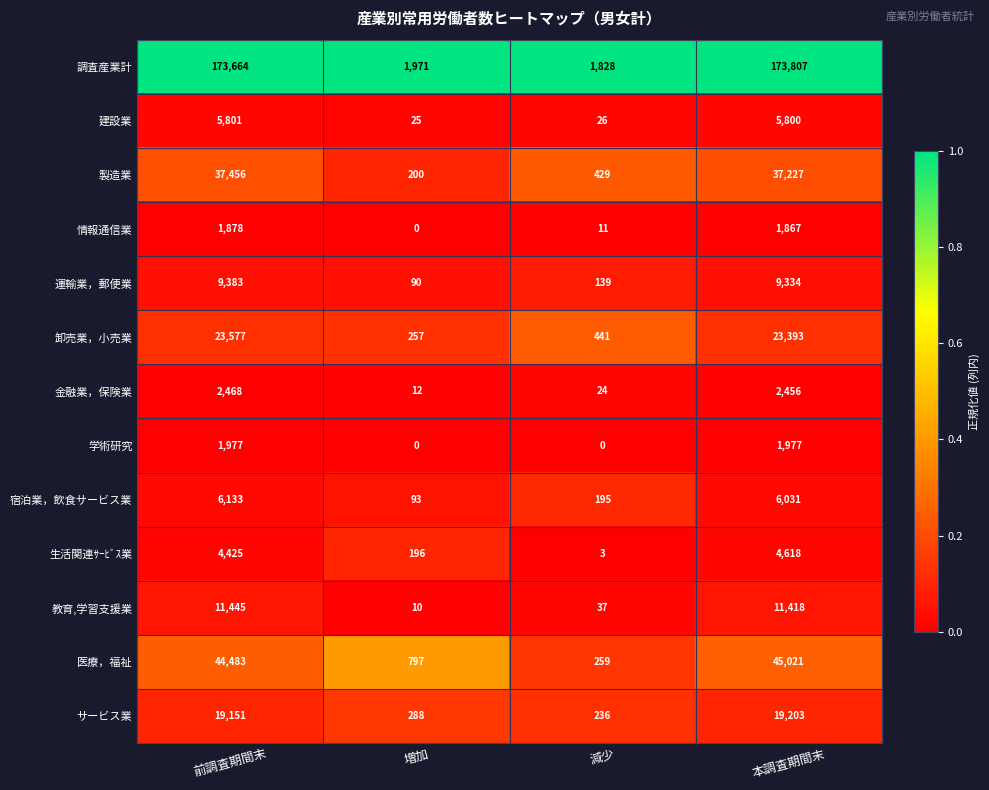

At how many categories does at least one series exceed 0?

4